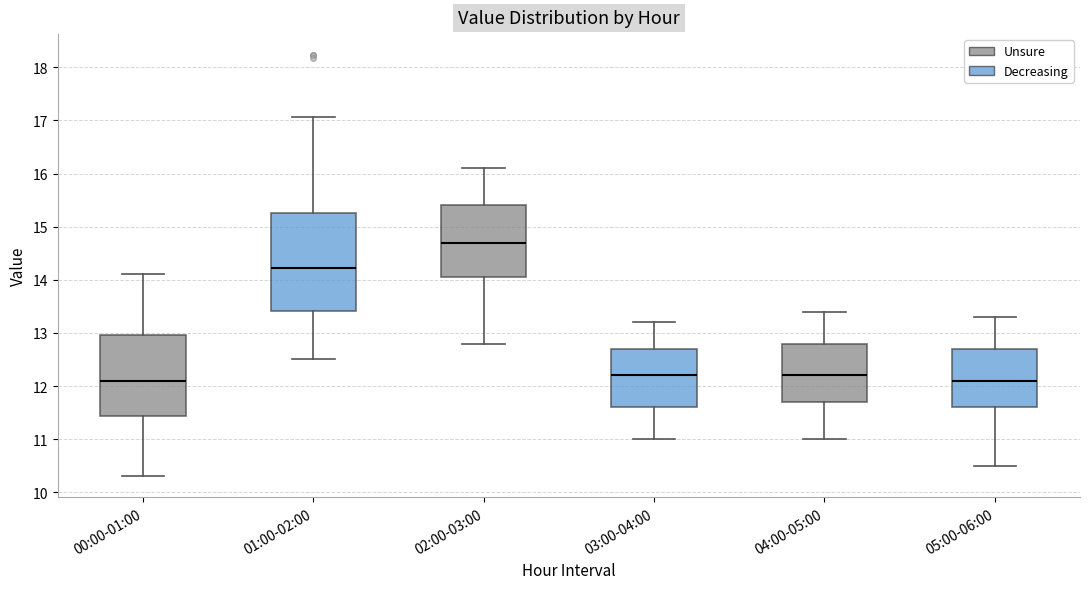

Where does the lower whisker of the box for 01:00-02:00 end on the y-axis? The values are not printed on the chart, so give them approximately, as read against the axis.

12.5